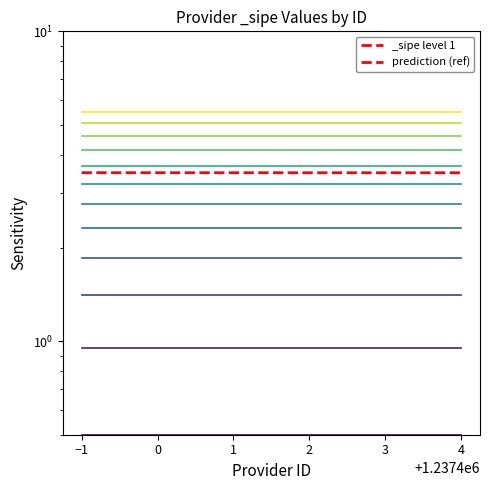

How many lines are shown in the chart?

1